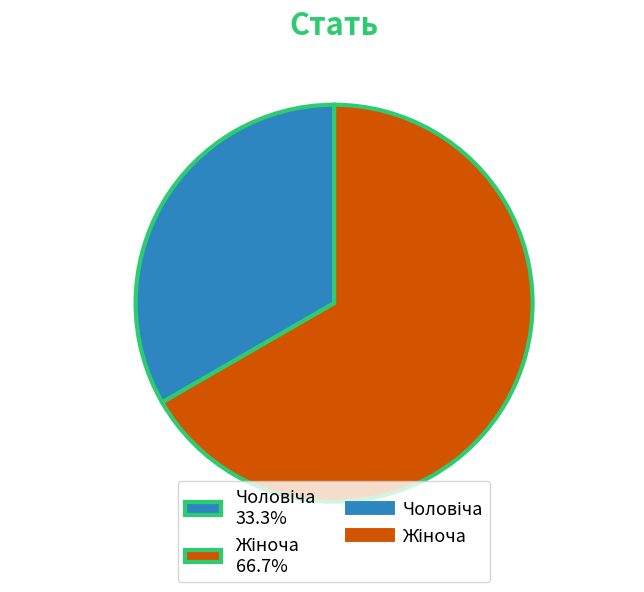

Is there any slice that represents more than half of the pie?

Yes